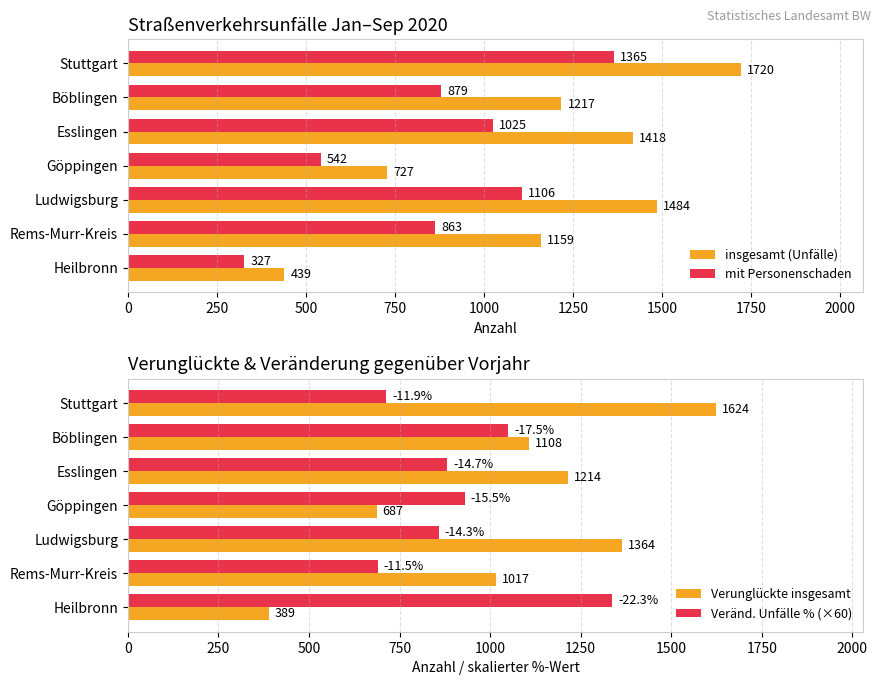

Which series has the largest total across all categories?

insgesamt (Unfälle)